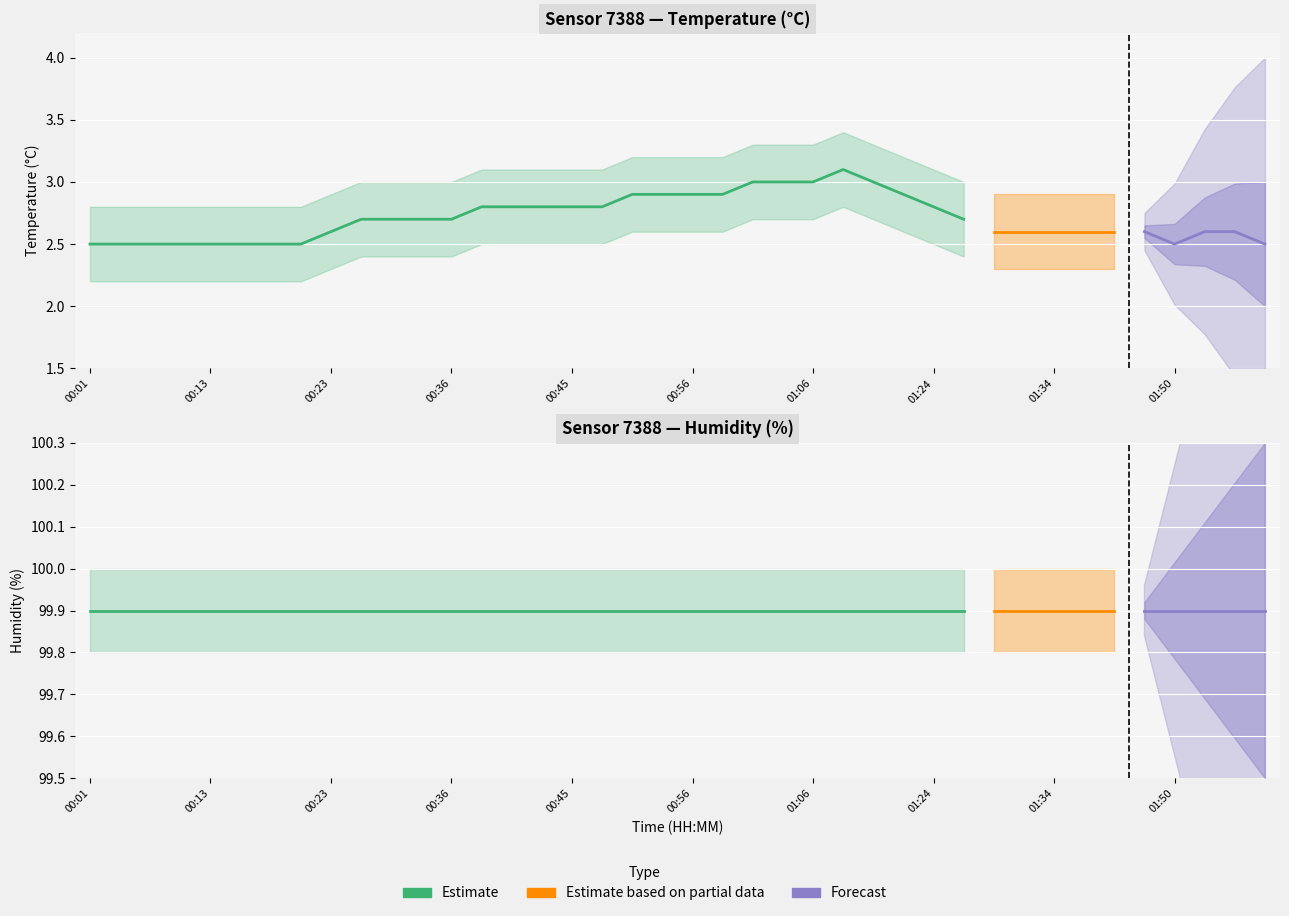

At how many categories does at least one series exceed 52?

40